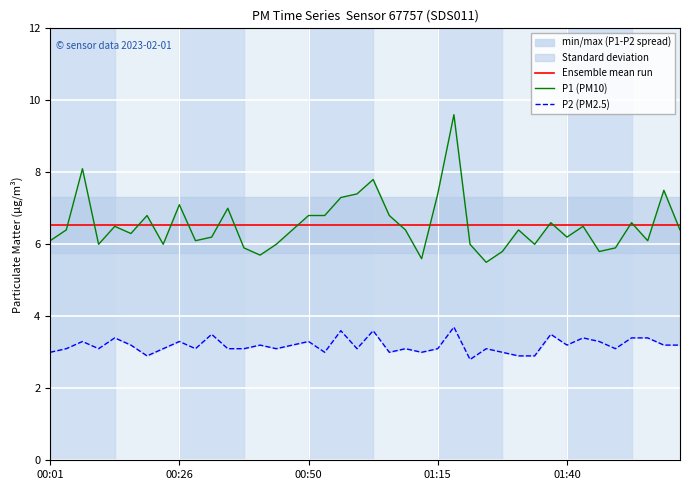

Reading left to right, list all the values displayed in this chart.

Ensemble mean run: 6.5	6.5	6.5	6.5	6.5	6.5	6.5	6.5	6.5	6.5	6.5	6.5	6.5	6.5	6.5	6.5	6.5	6.5	6.5	6.5	6.5	6.5	6.5	6.5	6.5	6.5	6.5	6.5	6.5	6.5	6.5	6.5	6.5	6.5	6.5	6.5	6.5	6.5	6.5	6.5
P1 (PM10): 6.1	6.4	8.1	6.0	6.5	6.3	6.8	6.0	7.1	6.1	6.2	7.0	5.9	5.7	6.0	6.4	6.8	6.8	7.3	7.4	7.8	6.8	6.4	5.6	7.4	9.6	6.0	5.5	5.8	6.4	6.0	6.6	6.2	6.5	5.8	5.9	6.6	6.1	7.5	6.4
P2 (PM2.5): 3.0	3.1	3.3	3.1	3.4	3.2	2.9	3.1	3.3	3.1	3.5	3.1	3.1	3.2	3.1	3.2	3.3	3.0	3.6	3.1	3.6	3.0	3.1	3.0	3.1	3.7	2.8	3.1	3.0	2.9	2.9	3.5	3.2	3.4	3.3	3.1	3.4	3.4	3.2	3.2